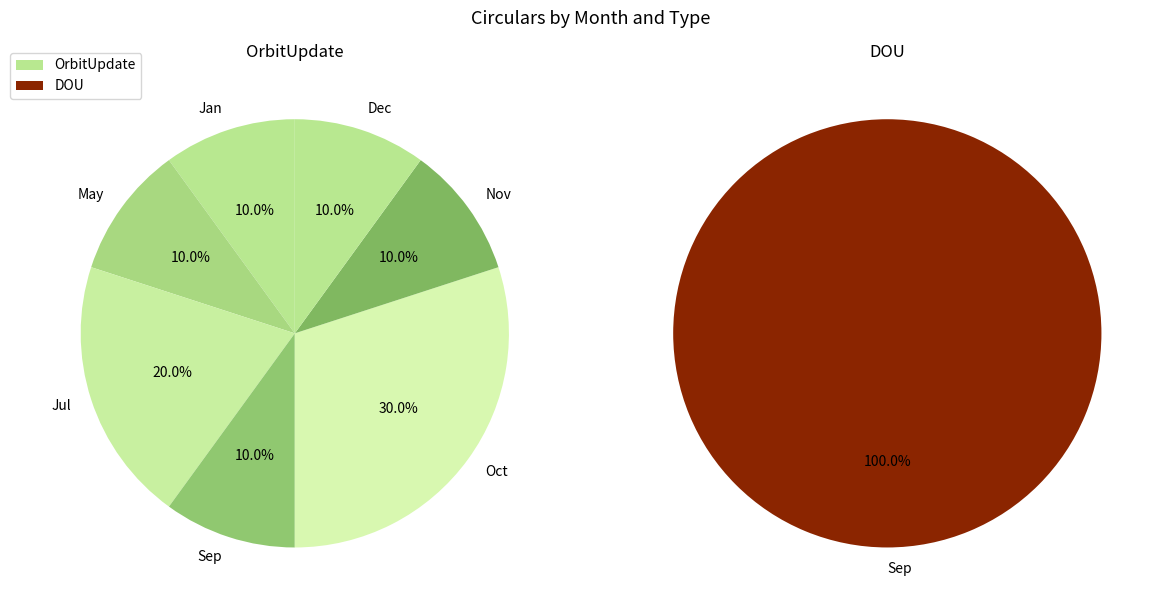

True or false: Oct accounts for 30% of the total.

True